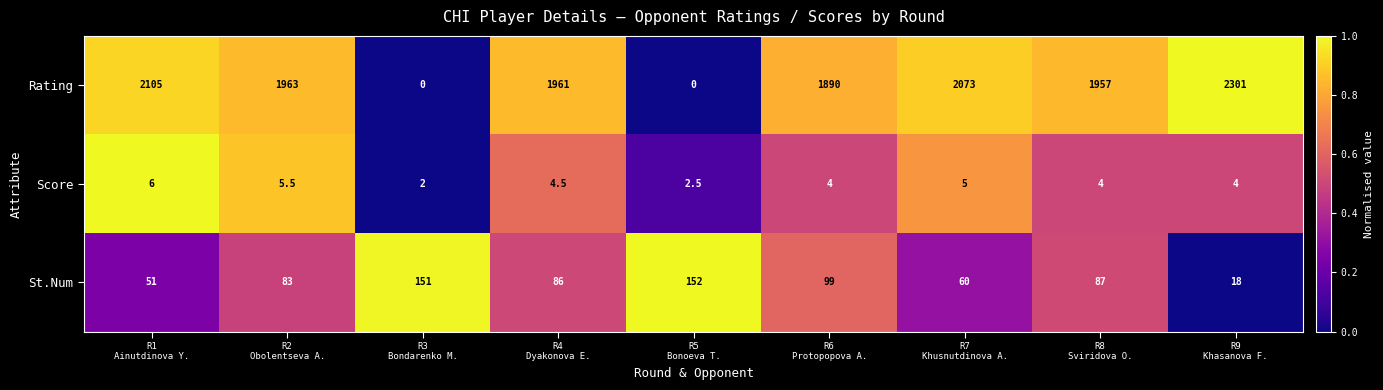

What is the maximum value for Score?

6.0